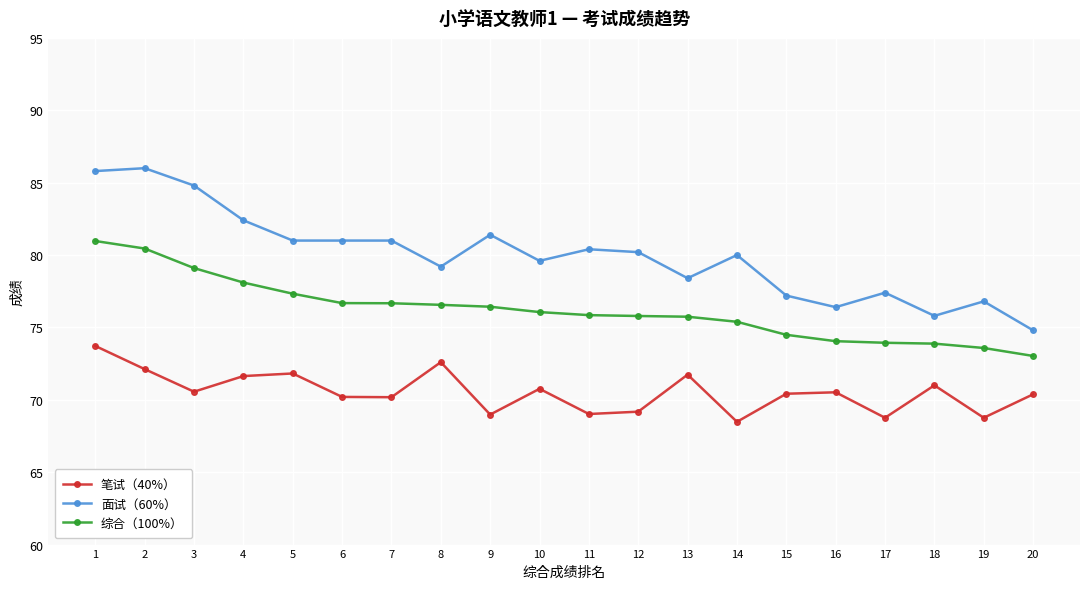

At how many categories does at least one series exceed 76?

18